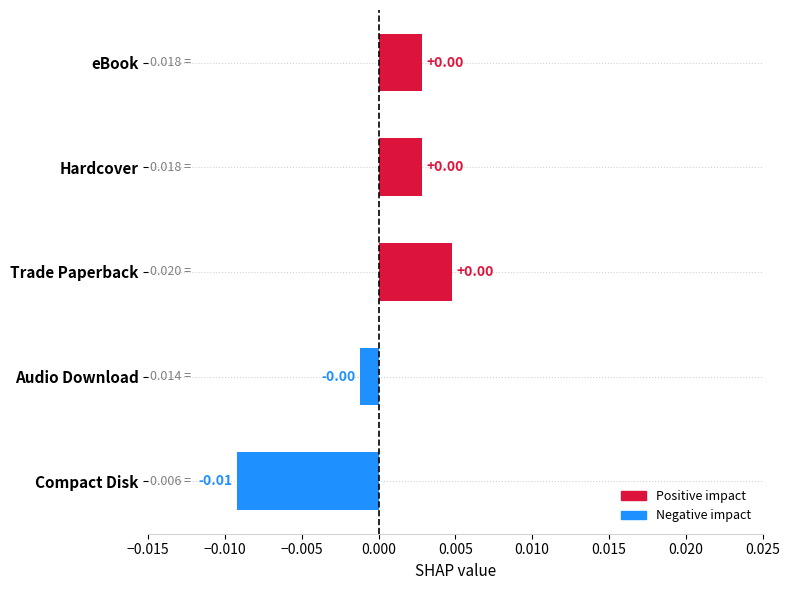

Between Audio Download and Compact Disk, which is larger?

Audio Download